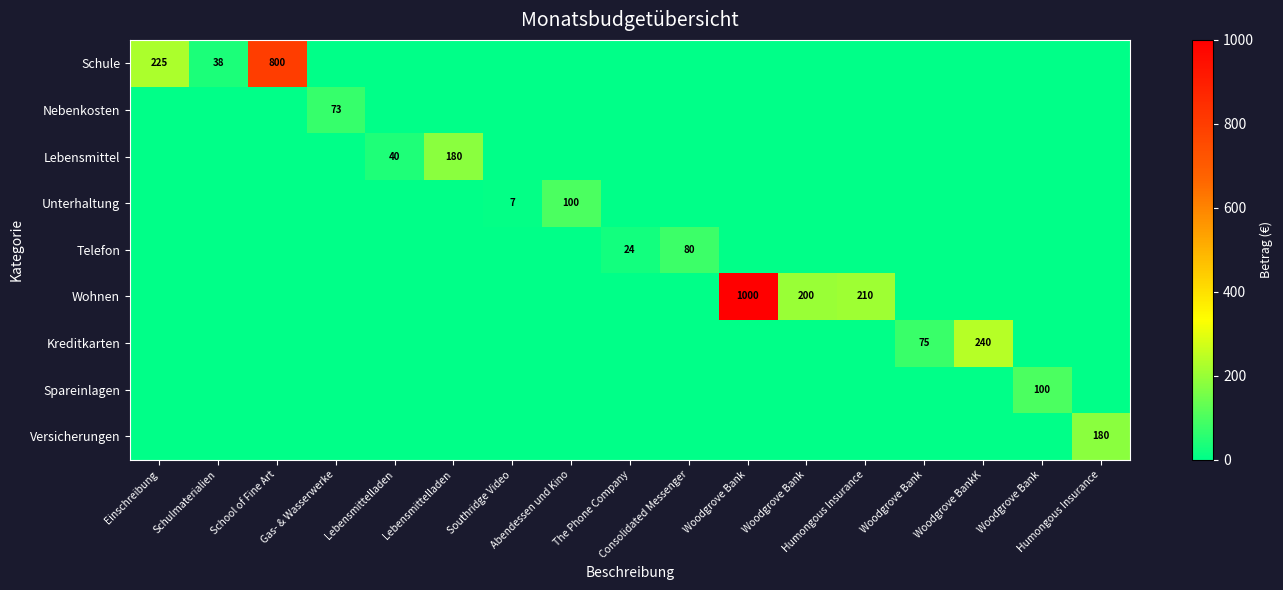

True or false: Telefon has a value of -28 at Woodgrove Bank.

False